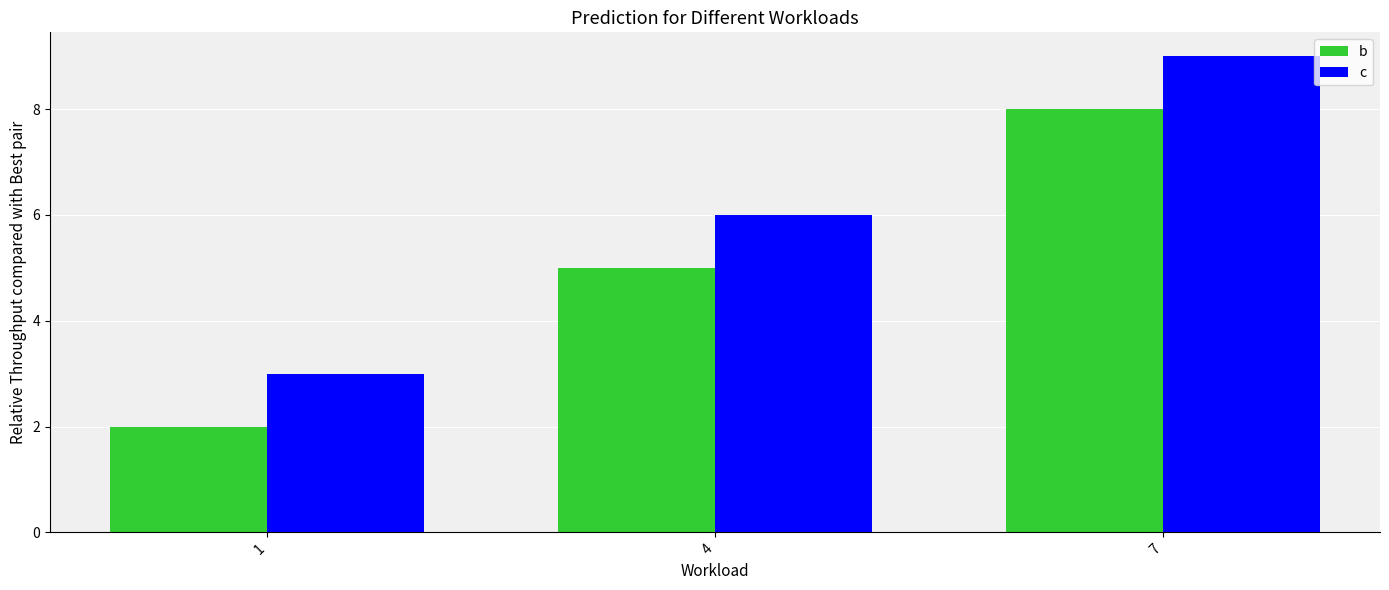

How many data points does each series have?

3